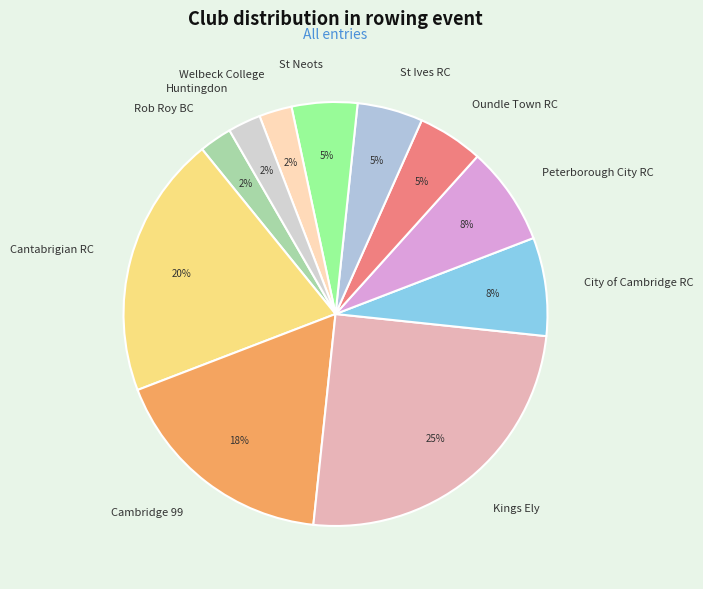

Is the sum of Peterborough City RC and City of Cambridge RC greater than half?

No